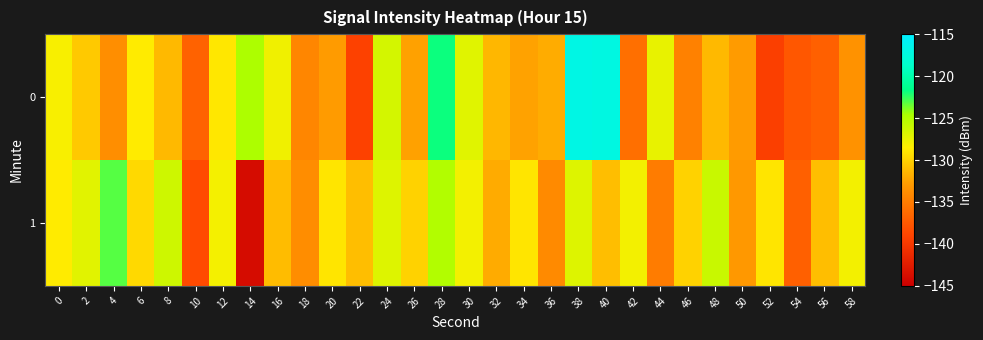

Reading left to right, list all the values displayed in this chart.

0: 0=-128.2	2=-130.4	4=-133.7	6=-128.6	8=-131.2	10=-136.8	12=-128.8	14=-124.8	16=-127.9	18=-134.3	20=-132.8	22=-139.2	24=-126.5	26=-132.6	28=-121.8	30=-127.1	32=-131.4	34=-132.5	36=-132.0	38=-116.9	40=-117.1	42=-135.9	44=-127.5	46=-134.7	48=-131.3	50=-132.8	52=-139.4	54=-137.6	56=-137.0	58=-133.4
1: 0=-128.6	2=-127.2	4=-123.1	6=-129.6	8=-126.2	10=-138.5	12=-128.0	14=-143.8	16=-131.1	18=-133.8	20=-129.0	22=-131.0	24=-127.0	26=-130.0	28=-125.0	30=-128.0	32=-132.0	34=-129.0	36=-134.0	38=-127.0	40=-131.0	42=-128.0	44=-135.0	46=-130.0	48=-126.0	50=-133.0	52=-129.0	54=-137.0	56=-131.0	58=-128.0